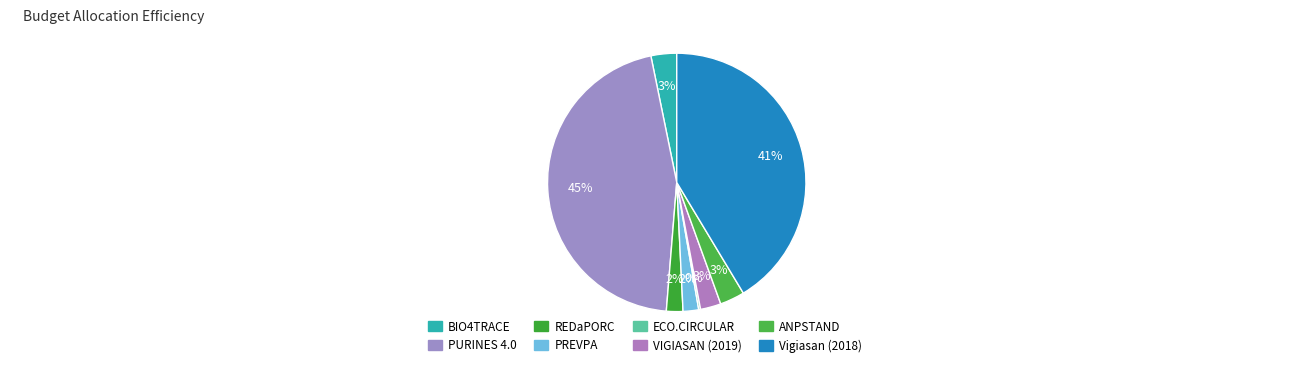

Between PREVPA and VIGIASAN (2019), which is larger?

VIGIASAN (2019)